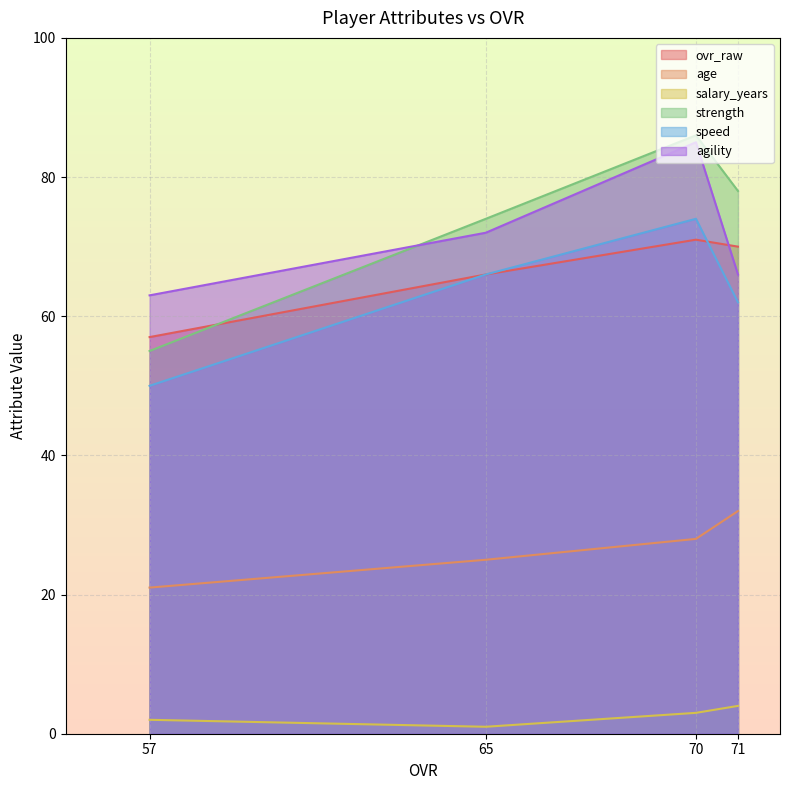

Count the agility values in the range 66 to 85.

3